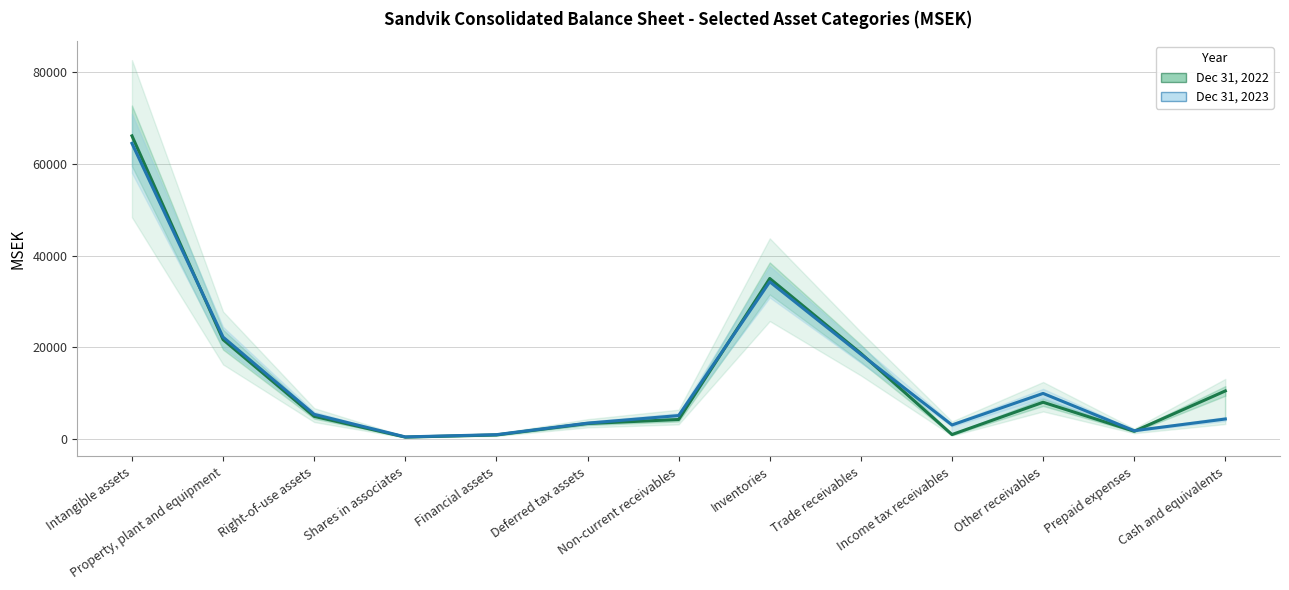

Rank the series by their average value, from lowest to highest.

Dec 31, 2023, Dec 31, 2022